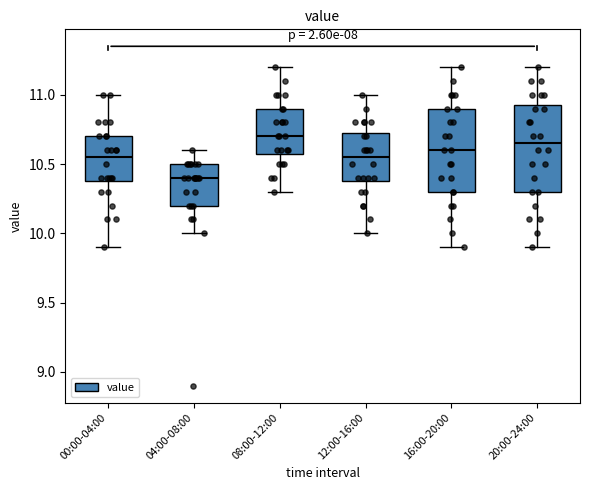

Which box's median line is the lowest?

04:00-08:00